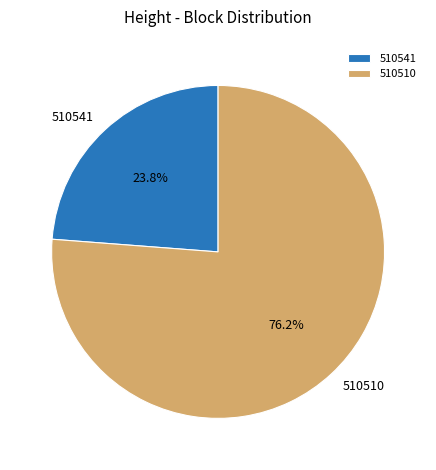

To the nearest percent, what percentage of the pie is 510510?

76%